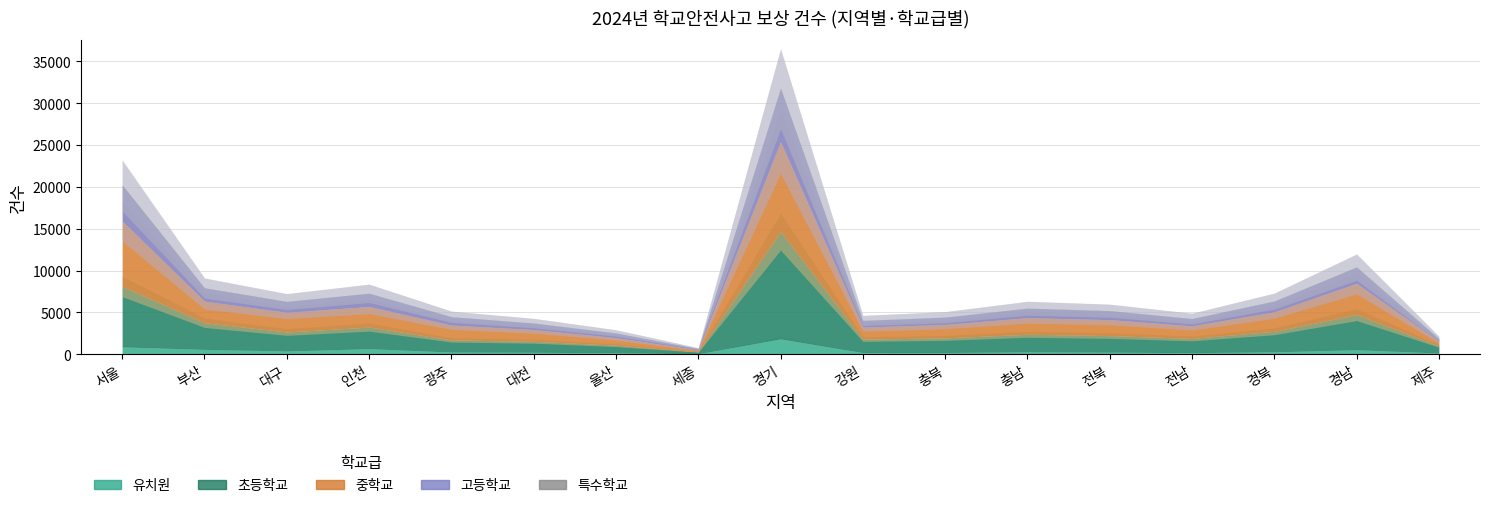

True or false: 특수학교 has more than 1 points higher than both neighbors.

True